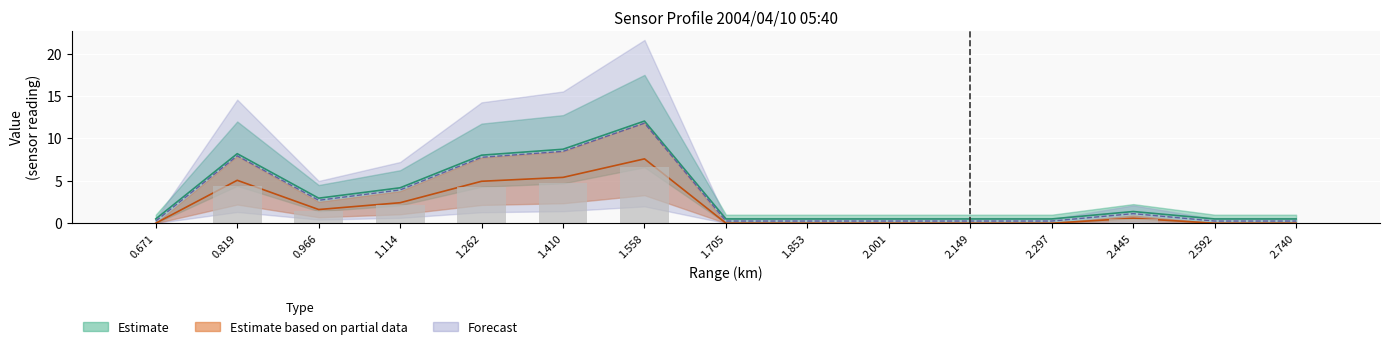

What position from the left is 1.114?

4